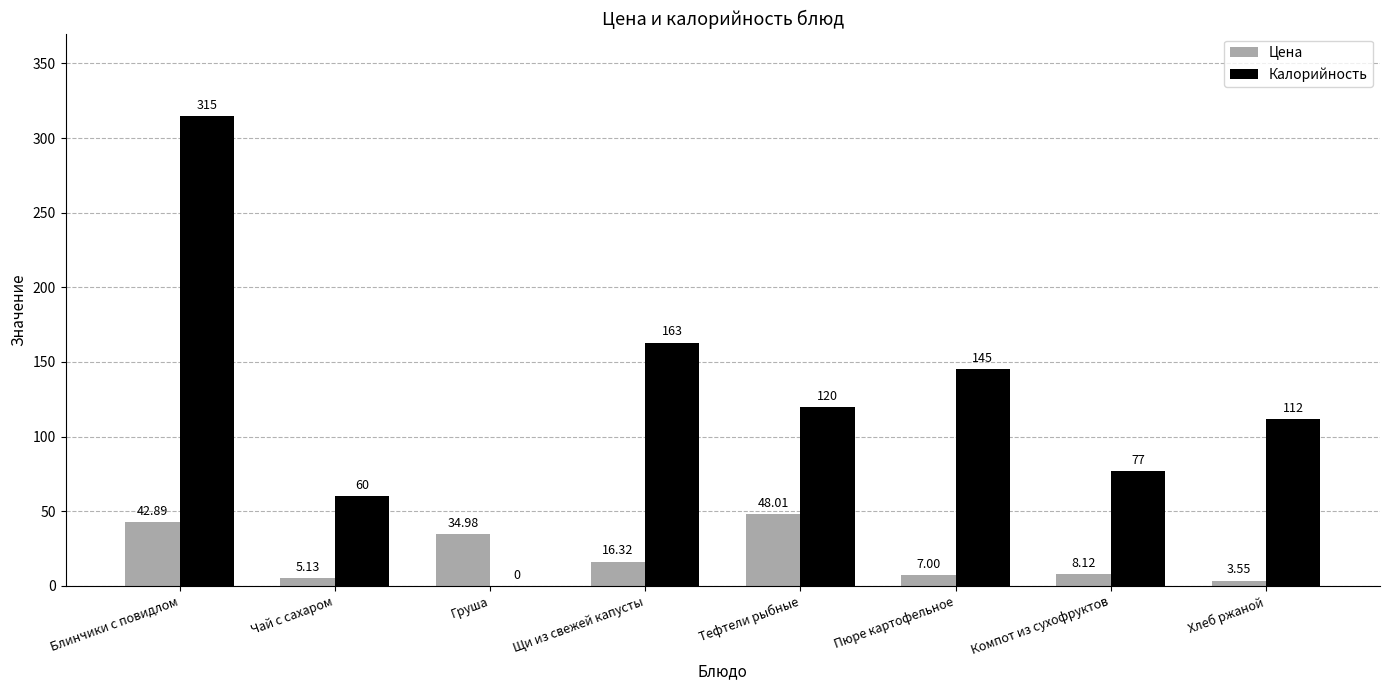

Which series changed the most between Чай с сахаром and Груша?

Калорийность